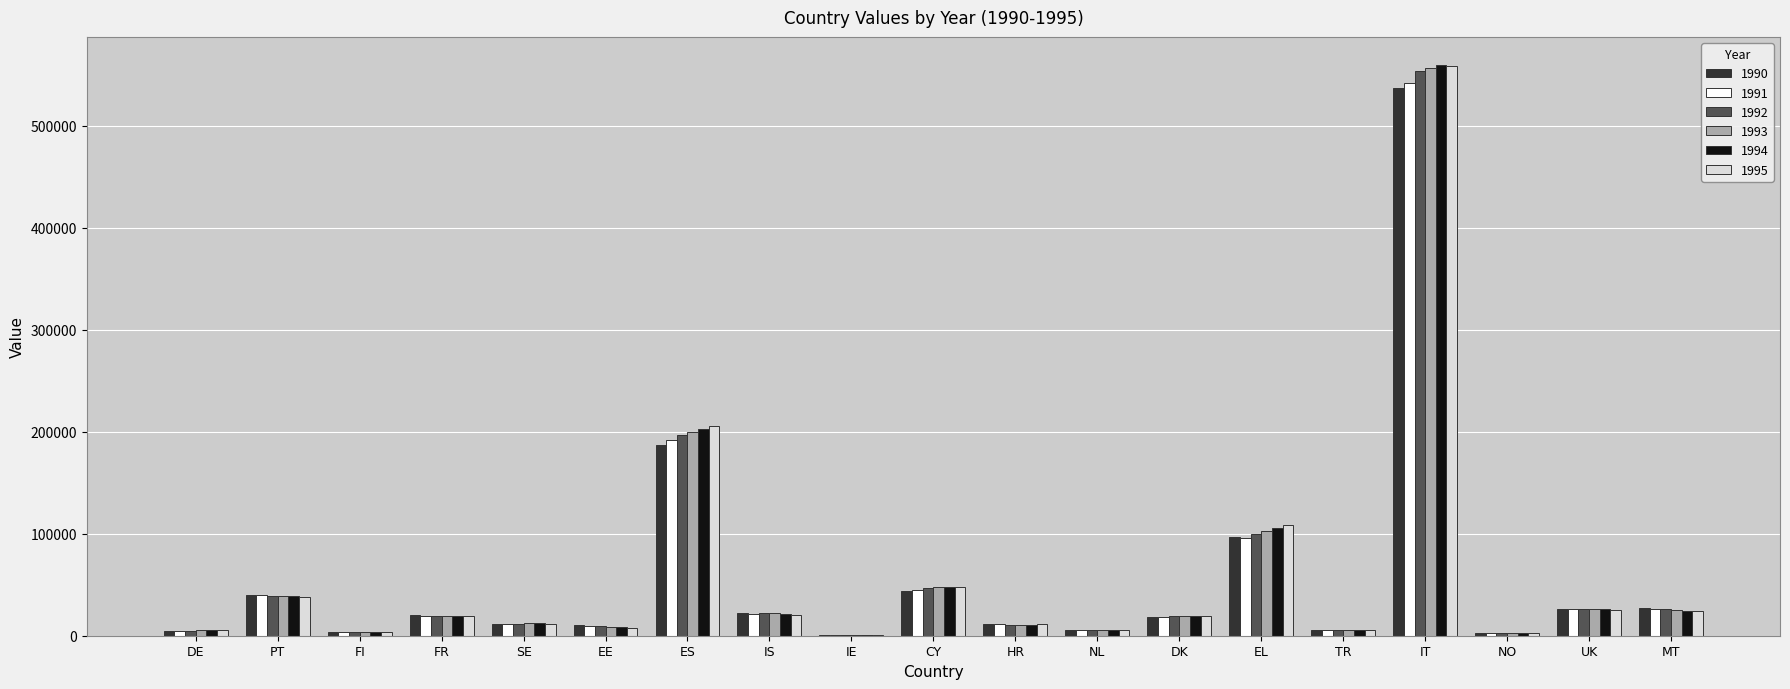

At which category is the sum across all series the highest?

IT